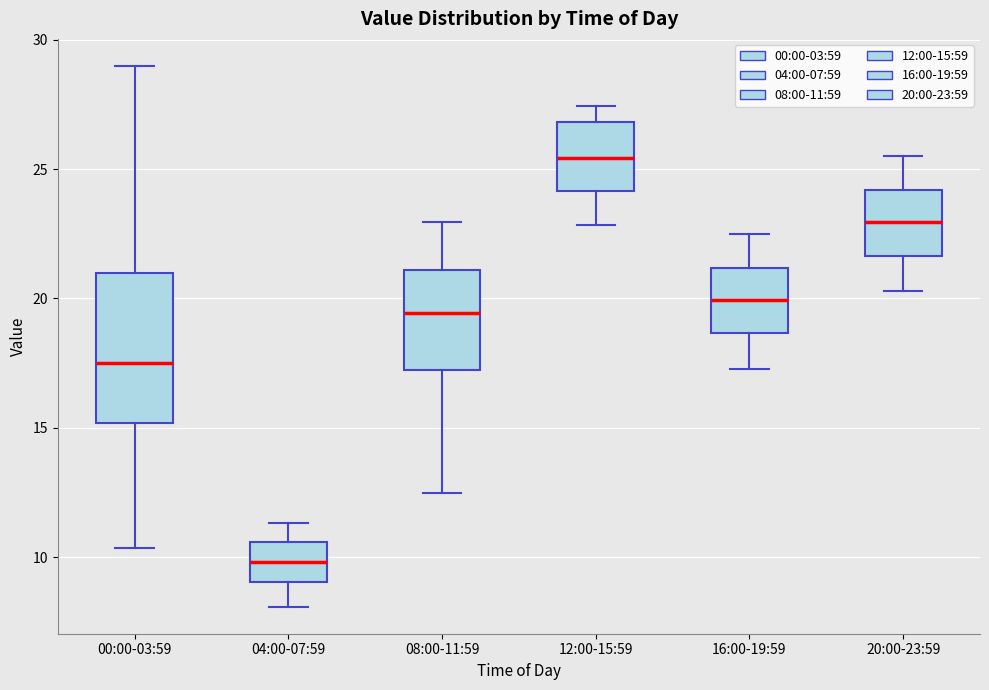

Which box is the tallest, from its lower edge to its upper edge?

00:00-03:59